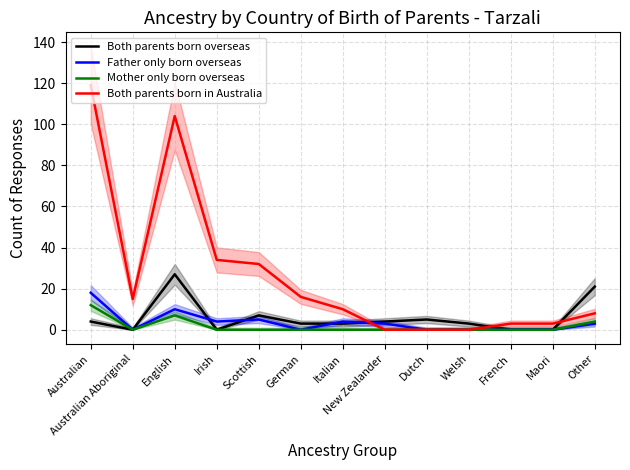

What is the label of the 5th point from the right?

Dutch